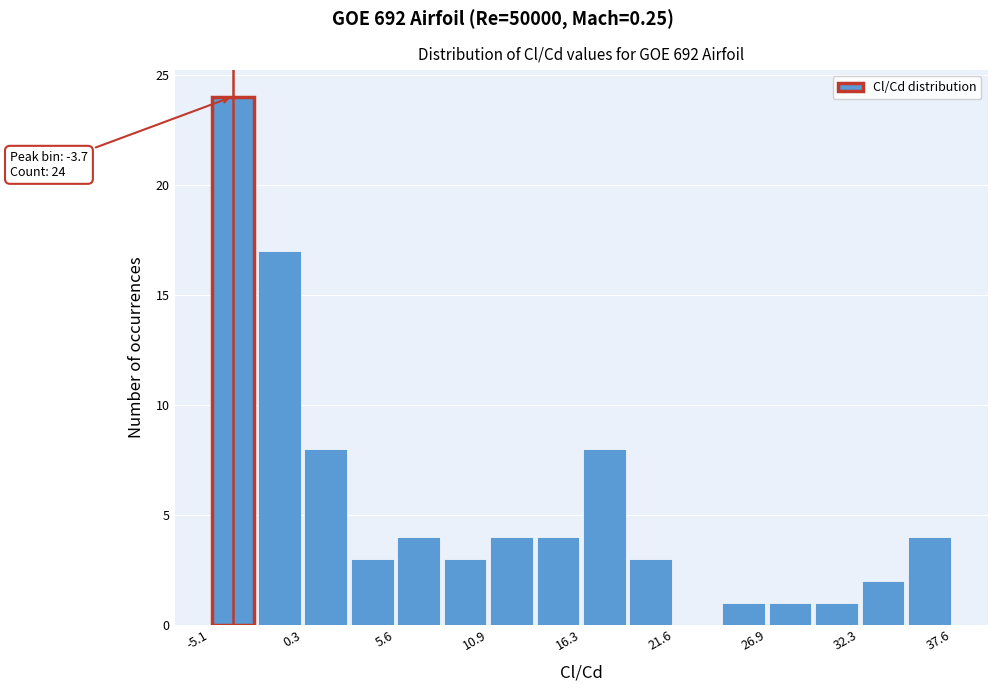

Around what value on the x-axis is the tallest bar? Give the approximate position of its centre, as read against the axis.

-4